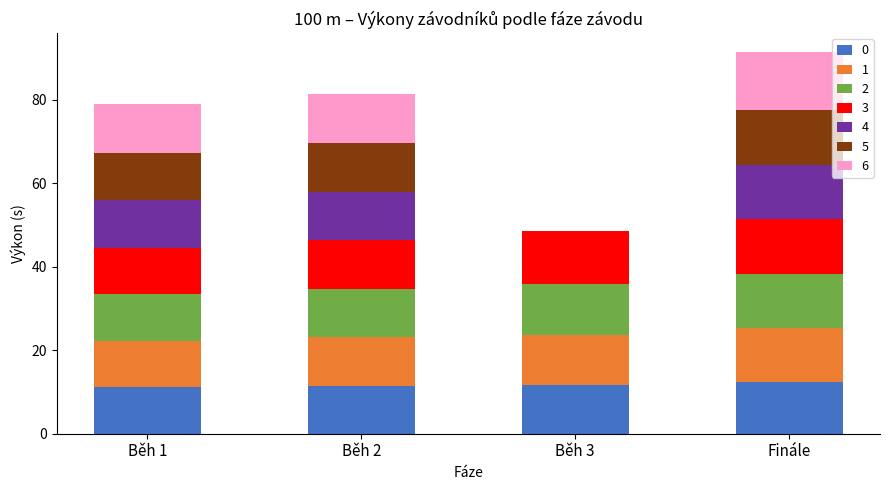

What are all the series names shown in the legend?

0, 1, 2, 3, 4, 5, 6